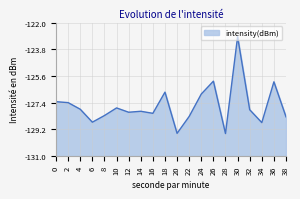

Reading left to right, what are all the values shown in this chart?

0=-127.3	2=-127.4	4=-127.8	6=-128.7	8=-128.3	10=-127.8	12=-128.0	14=-128.0	16=-128.1	18=-126.7	20=-129.5	22=-128.3	24=-126.8	26=-125.9	28=-129.5	30=-123.0	32=-127.9	34=-128.7	36=-126.0	38=-128.4